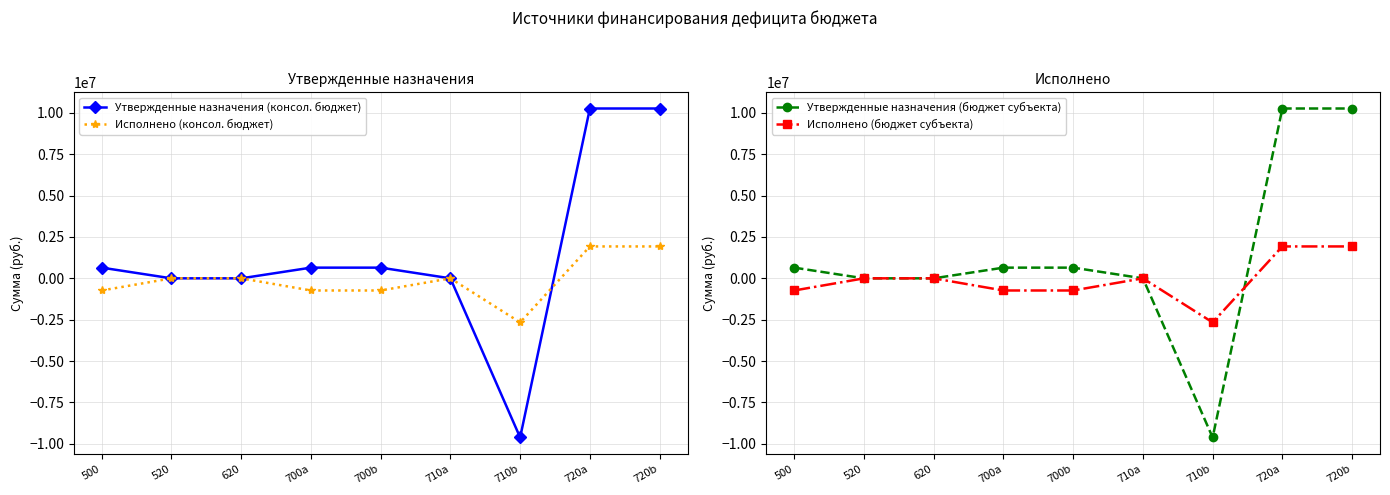

At which category is the sum across all series the highest?

720a